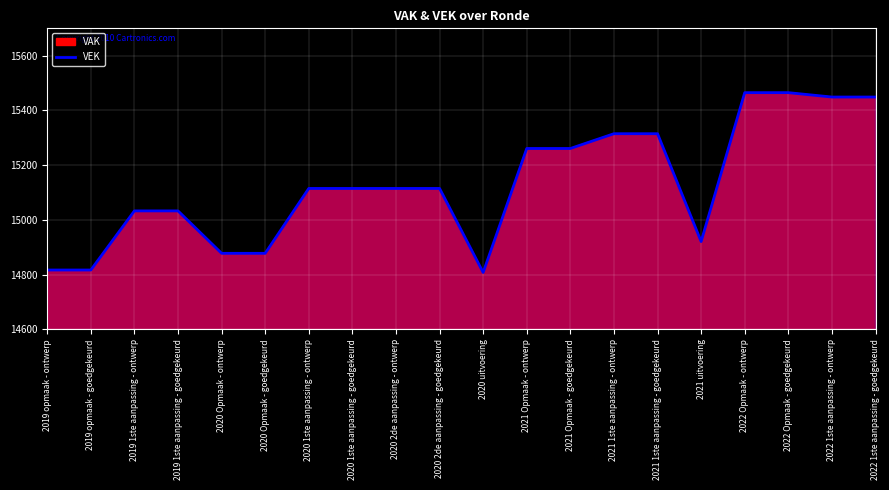

Reading left to right, transcribe all the data shown in this chart.

2019 opmaak - ontwerp=14817	2019 opmaak - goedgekeurd=14817	2019 1ste aanpassing - ontwerp=15033	2019 1ste aanpassing - goedgekeurd=15033	2020 Opmaak - ontwerp=14878	2020 Opmaak - goedgekeurd=14878	2020 1ste aanpassing - ontwerp=15115	2020 1ste aanpassing - goedgekeurd=15115	2020 2de aanpassing - ontwerp=15115	2020 2de aanpassing - goedgekeurd=15115	2020 uitvoering=14808	2021 Opmaak - ontwerp=15261	2021 Opmaak - goedgekeurd=15261	2021 1ste aanpassing - ontwerp=15315	2021 1ste aanpassing - goedgekeurd=15315	2021 uitvoering=14921	2022 Opmaak - ontwerp=15465	2022 Opmaak - goedgekeurd=15465	2022 1ste aanpassing - ontwerp=15449	2022 1ste aanpassing - goedgekeurd=15449